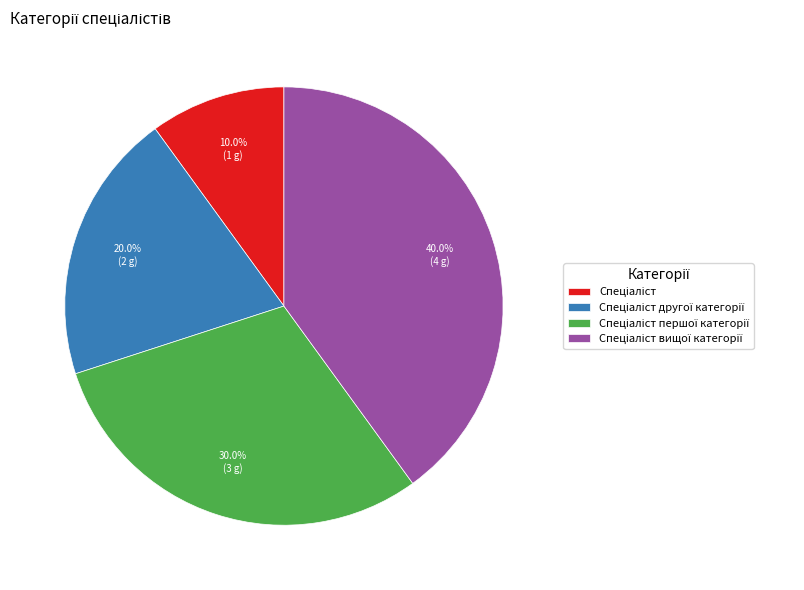

Is there any slice that represents more than half of the pie?

No